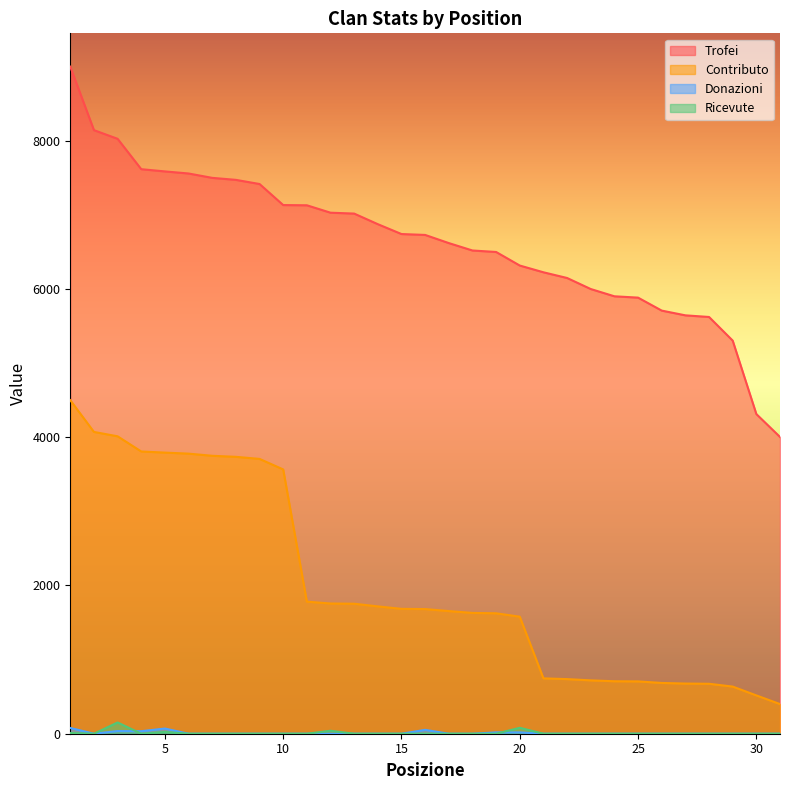

At which label is Ricevute closest to 76?

20